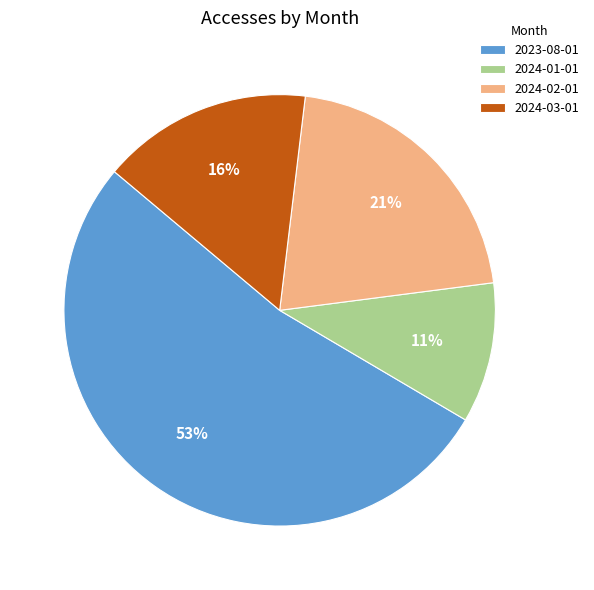

To the nearest percent, what is the difference between the 2024-01-01 and 2023-08-01 slice percentages?

42%